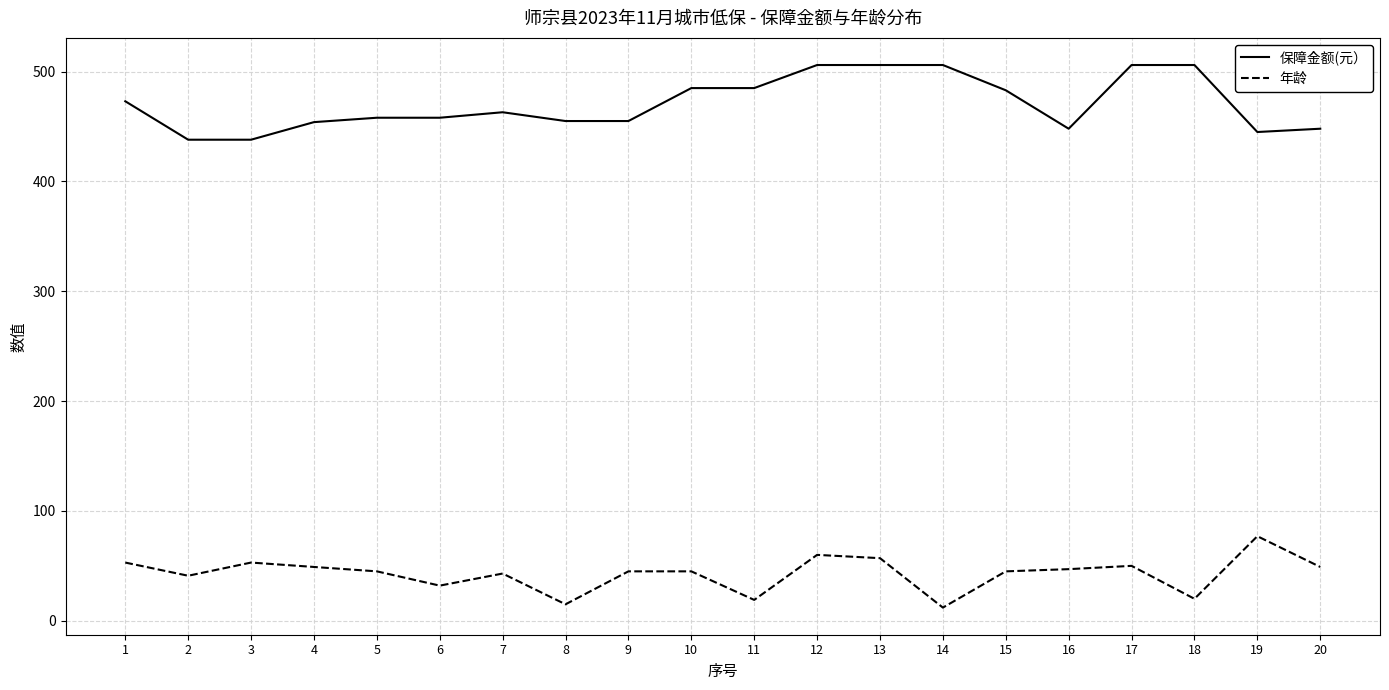

Rank the series by their maximum value, from lowest to highest.

年龄, 保障金额(元）